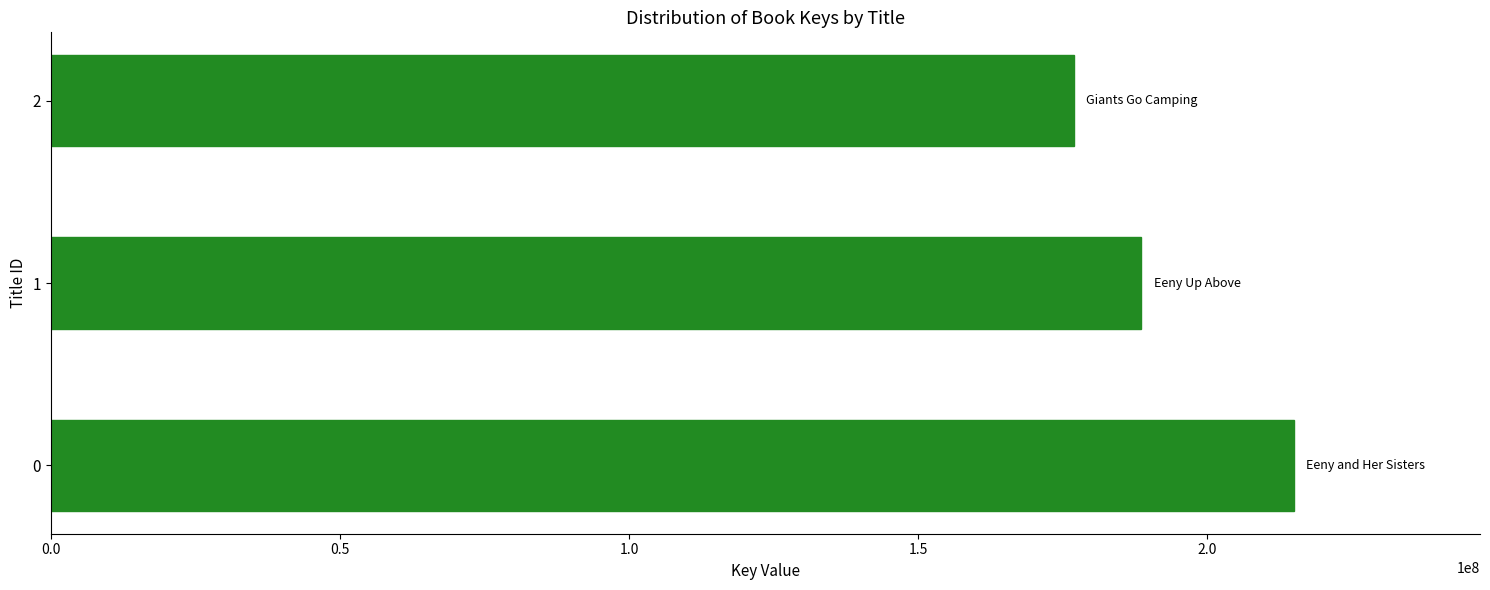

Count the number of categories in the chart.

3